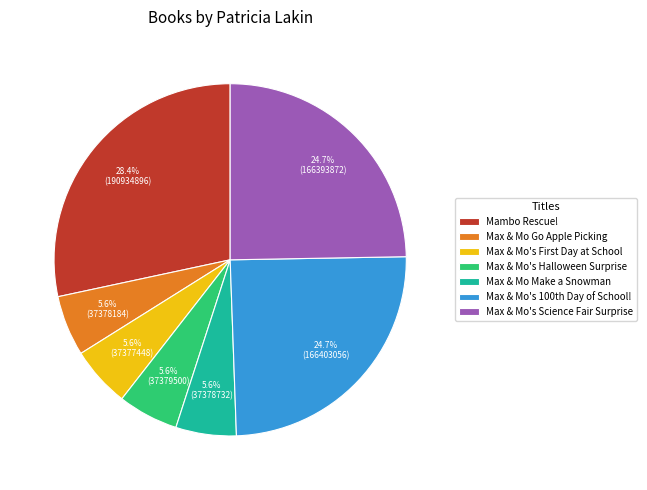

Is it true that Max & Mo Make a Snowman is 1% of the pie?

False